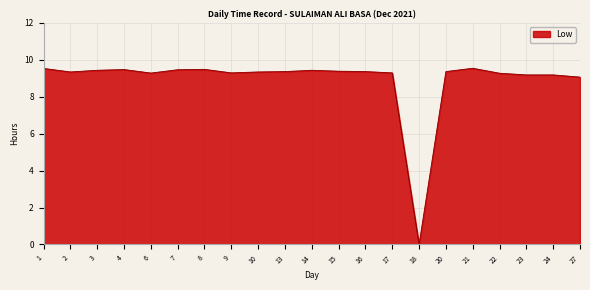

What is the difference between the maximum and minimum values?

9.5